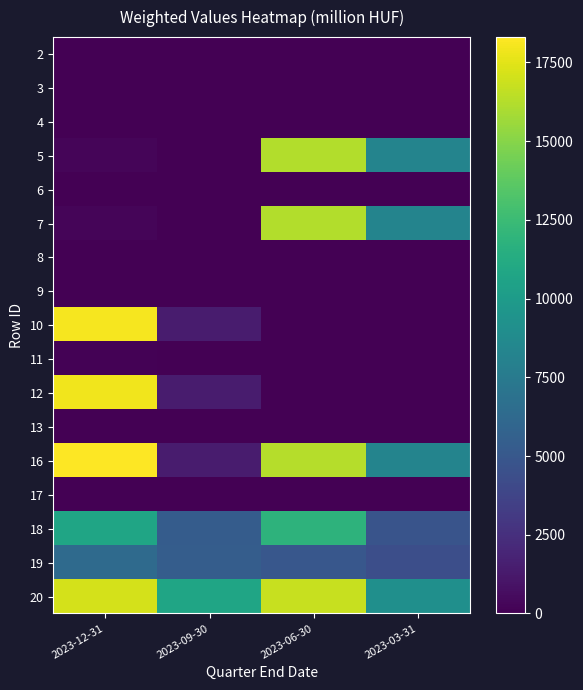

Between 2023-12-31 and 2023-09-30, which series saw the biggest shift?

16